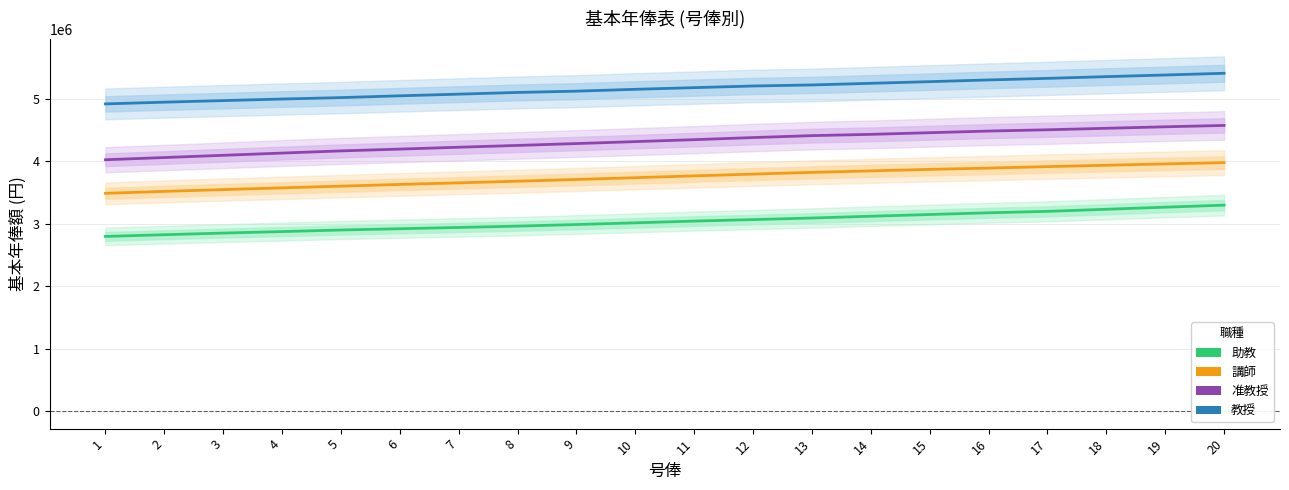

What is the difference between the highest and lowest values at 6?

2131200